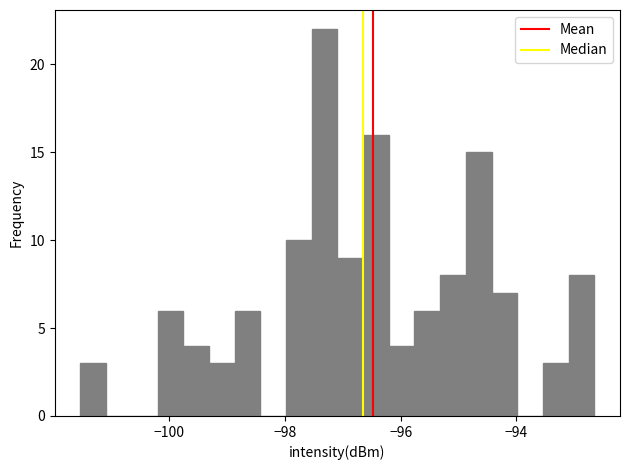

Read against the x-axis, roughly where is the centre of the tallest bar?

-97.4